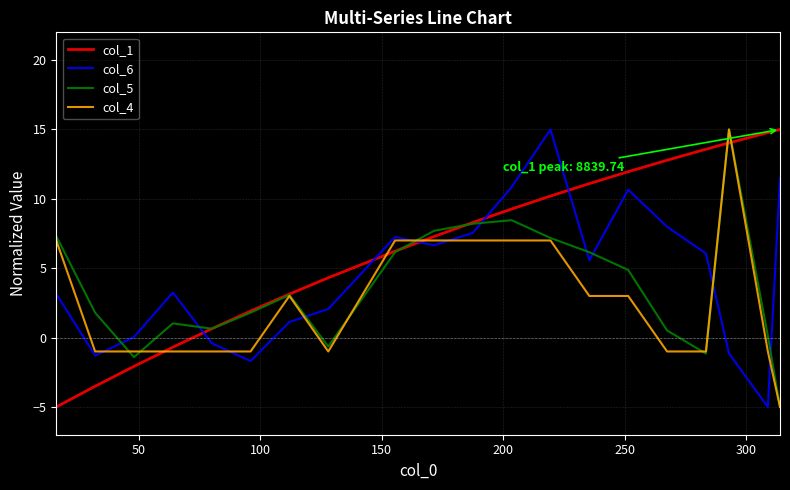

True or false: col_5 has more than 1 points higher than both neighbors.

True